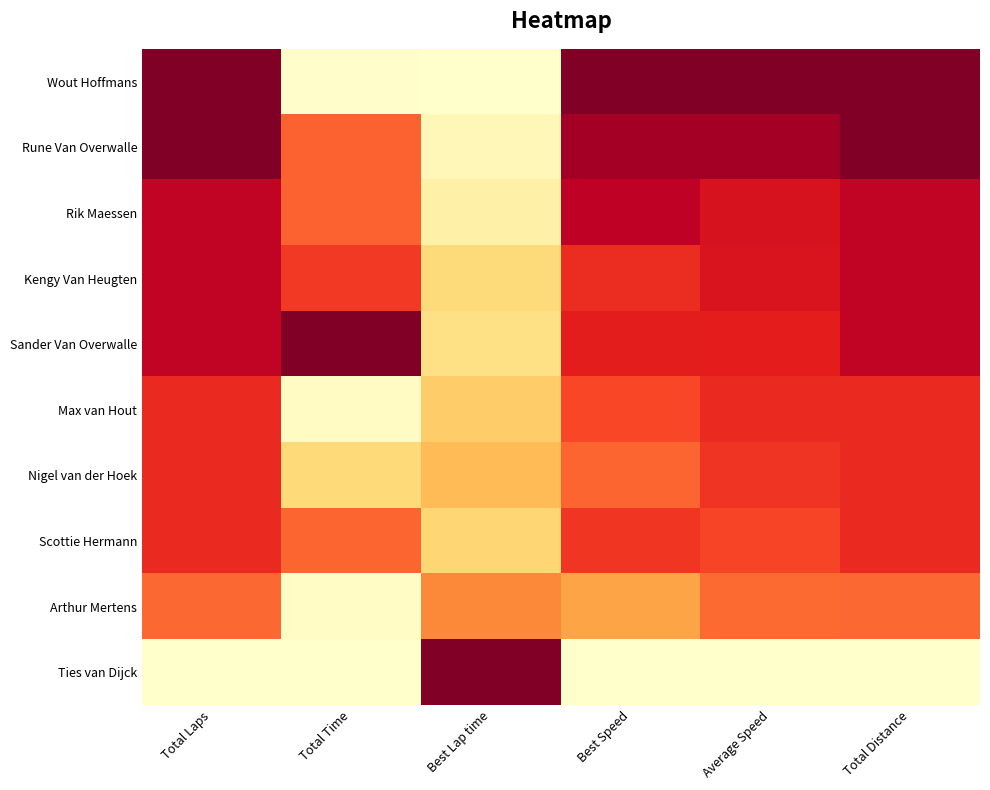

At which category is the sum across all series the highest?

Total Laps